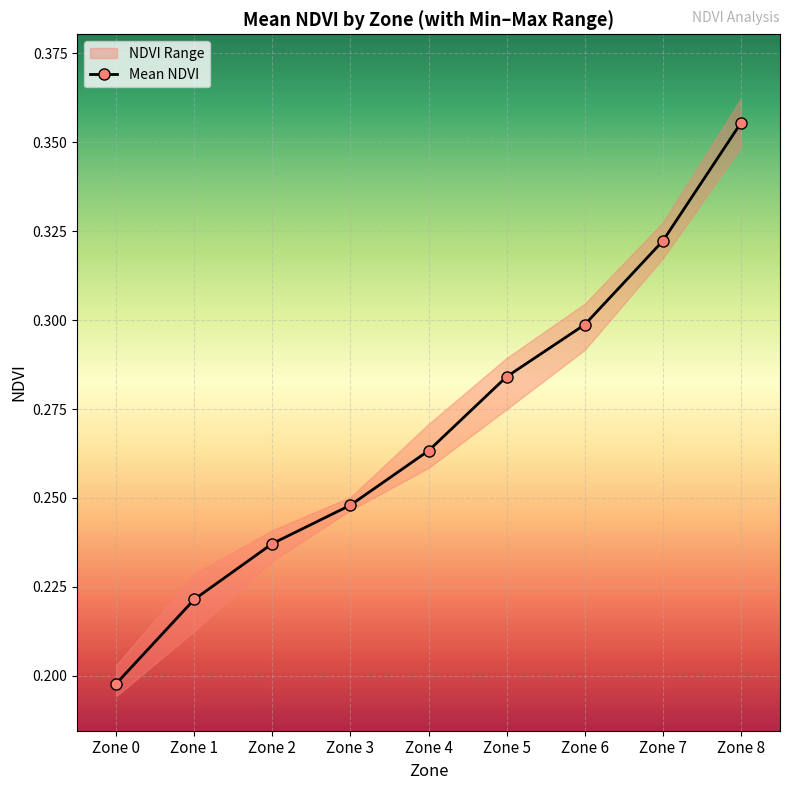

List the labels in order of value, largest first.

Zone 8, Zone 7, Zone 6, Zone 5, Zone 4, Zone 3, Zone 2, Zone 1, Zone 0